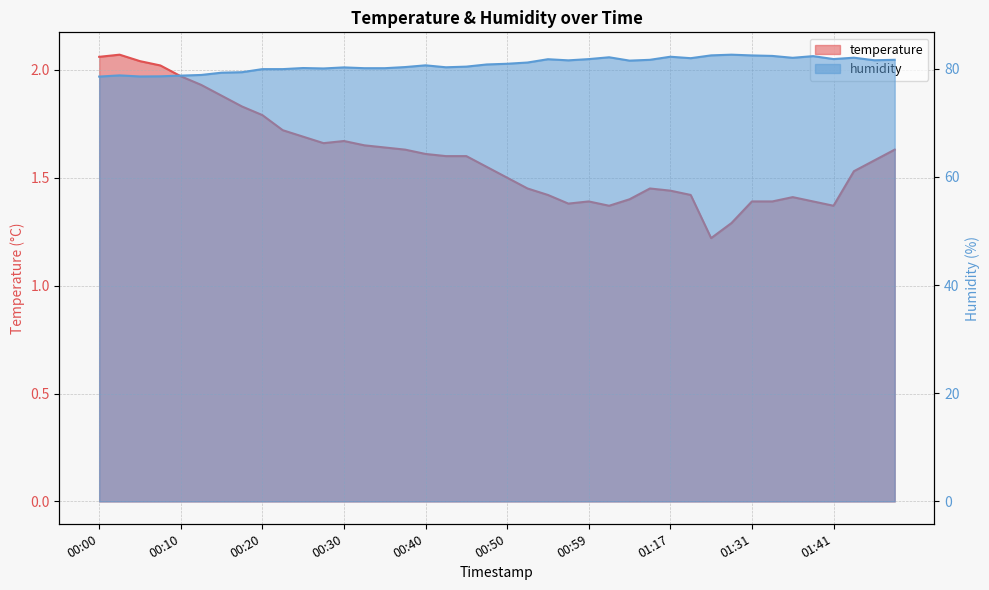

What value does the humidity series have at 00:13?

78.8